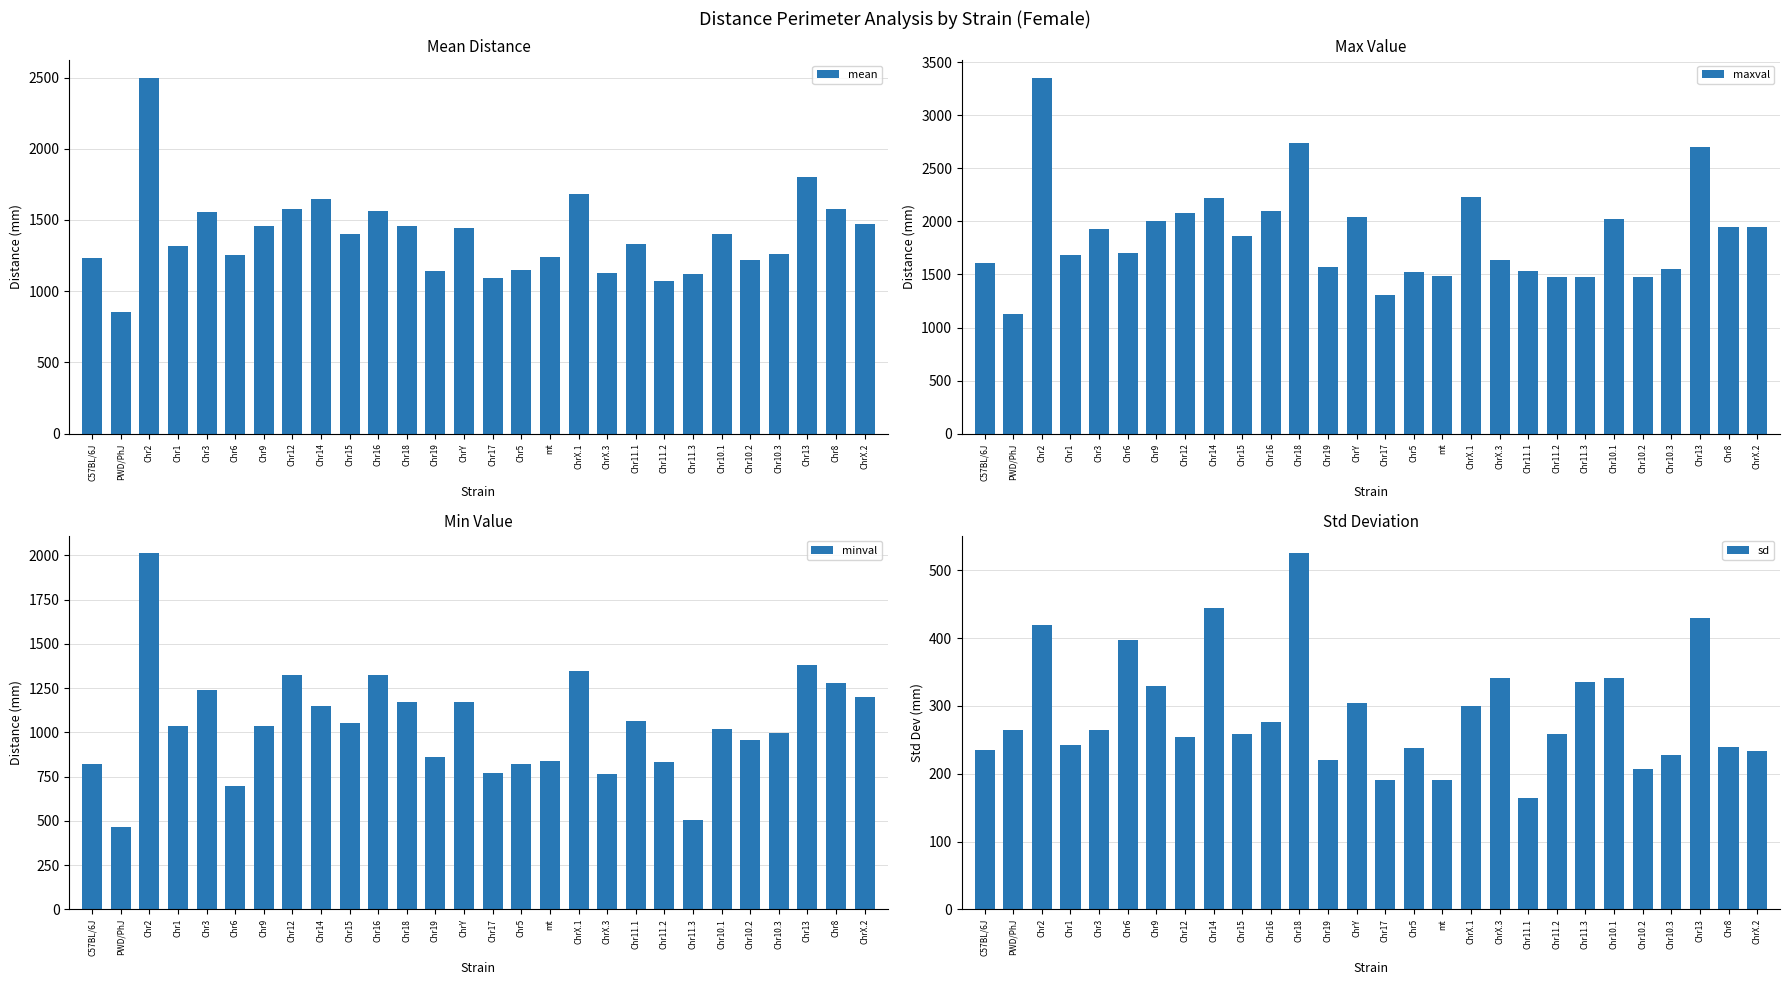

Read the maxval value at Chr11.3, to the nearest 10.

1480